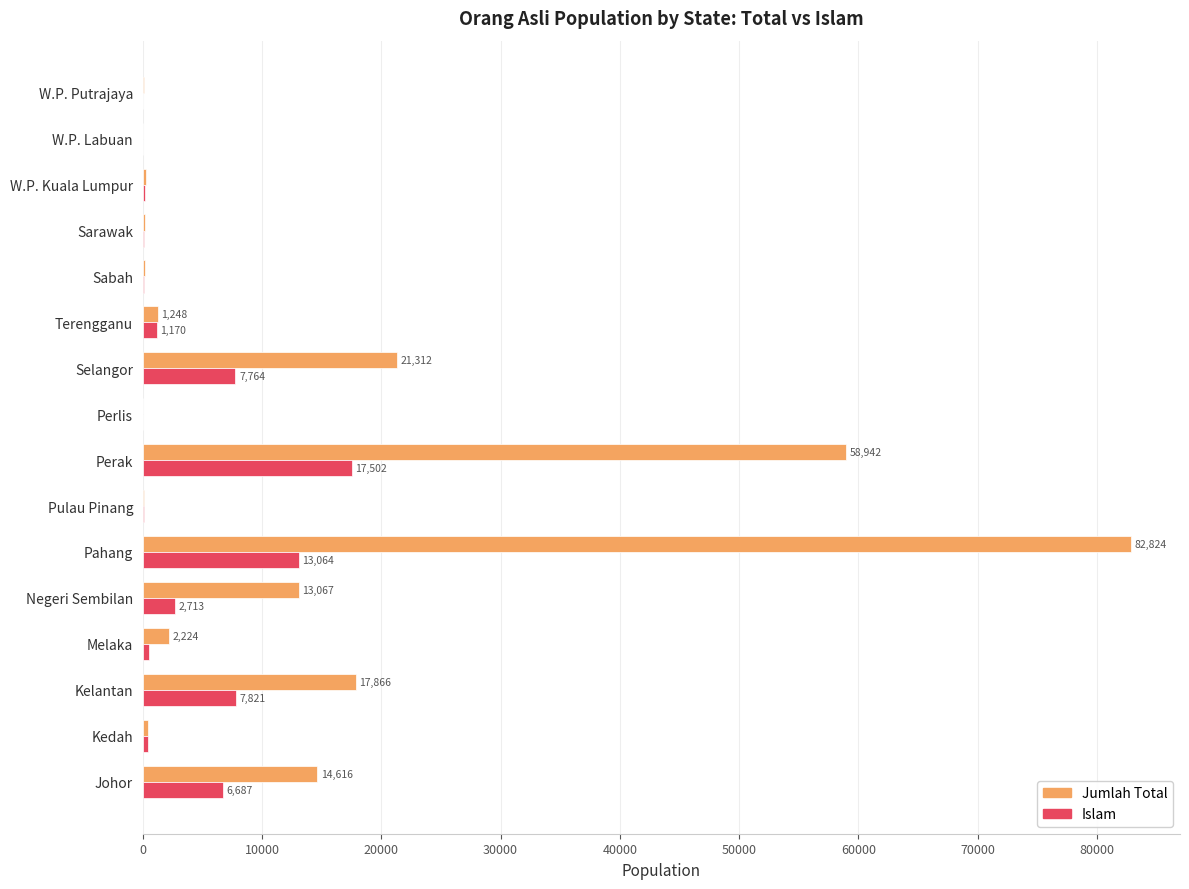

Which category has the highest value across all series?

Pahang